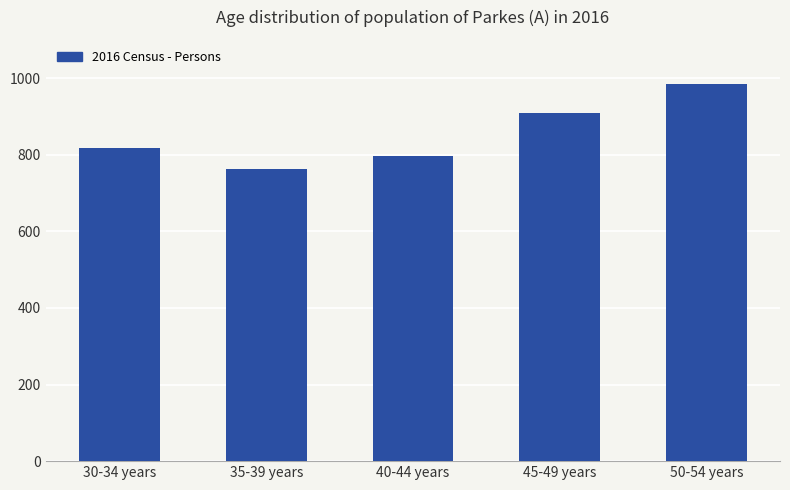

How many data points does each series have?

5